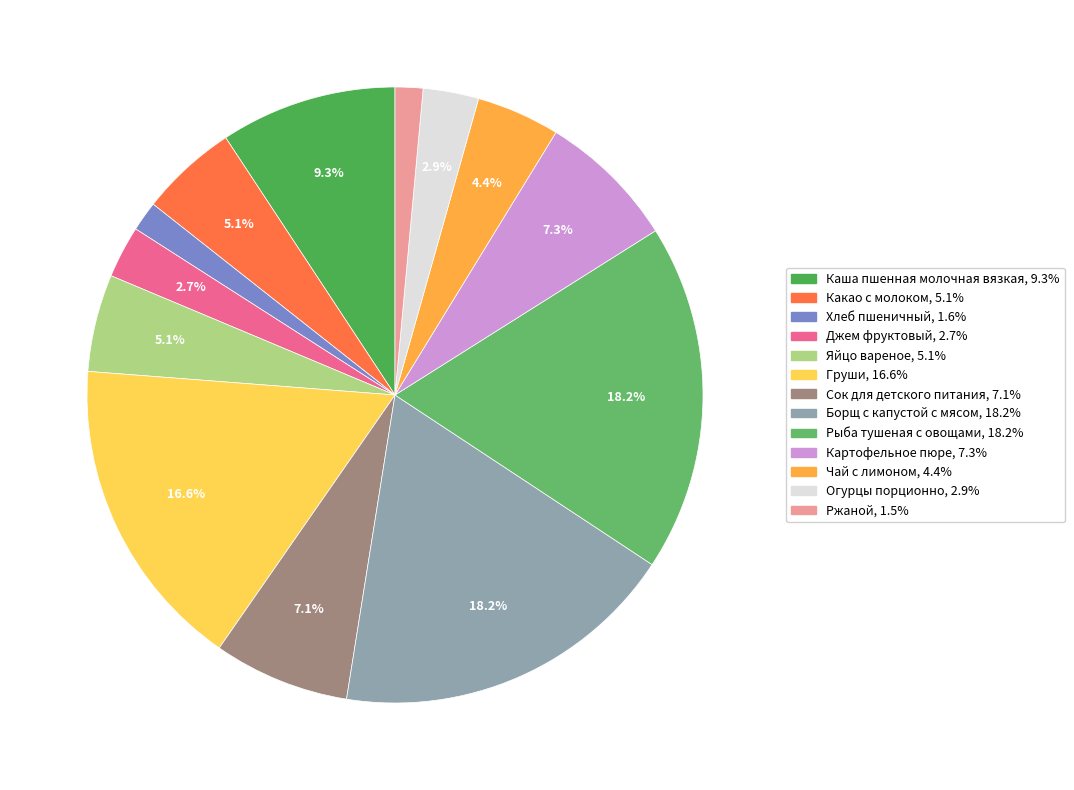

What is the ratio of the value at Каша пшенная молочная вязкая to the value at Борщ с капустой с мясом?

0.5